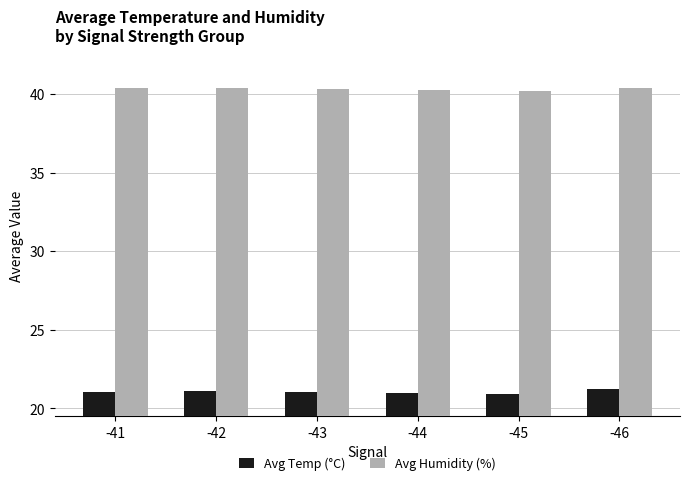

The value of Avg Temp (°C) at -42 is 21.1. True or false?

True